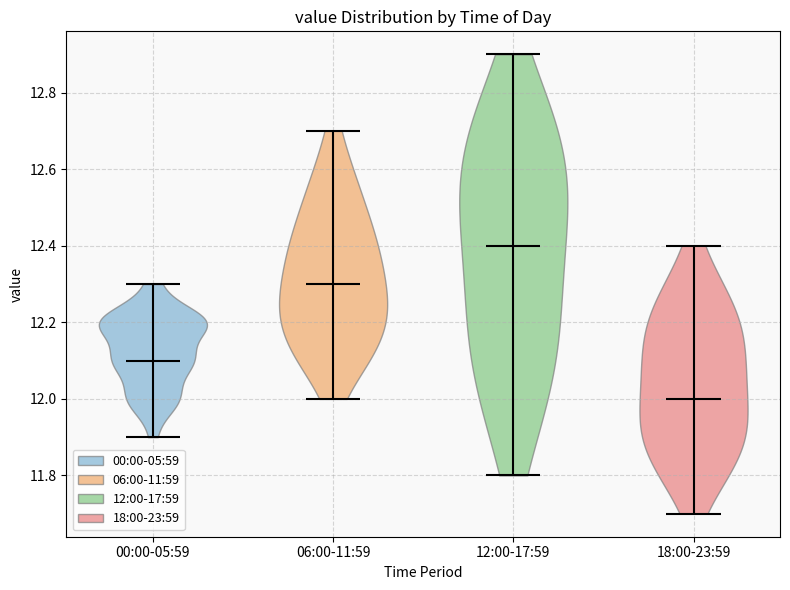

Which violin has the highest median line?

12:00-17:59